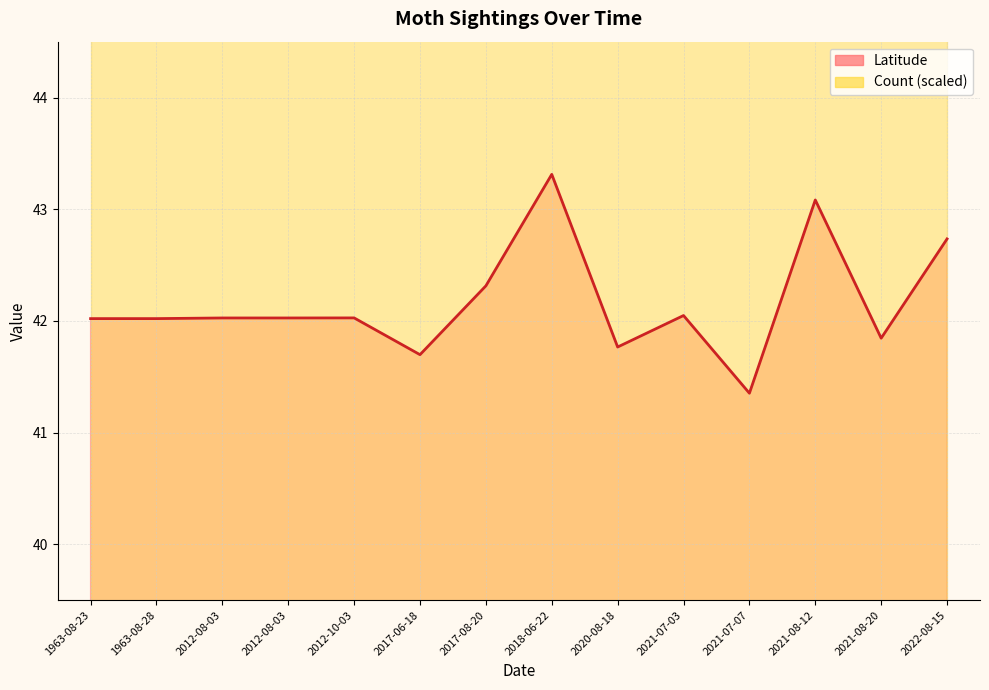

How many points are lower than both their immediate neighbors (excluding endpoints)?

5